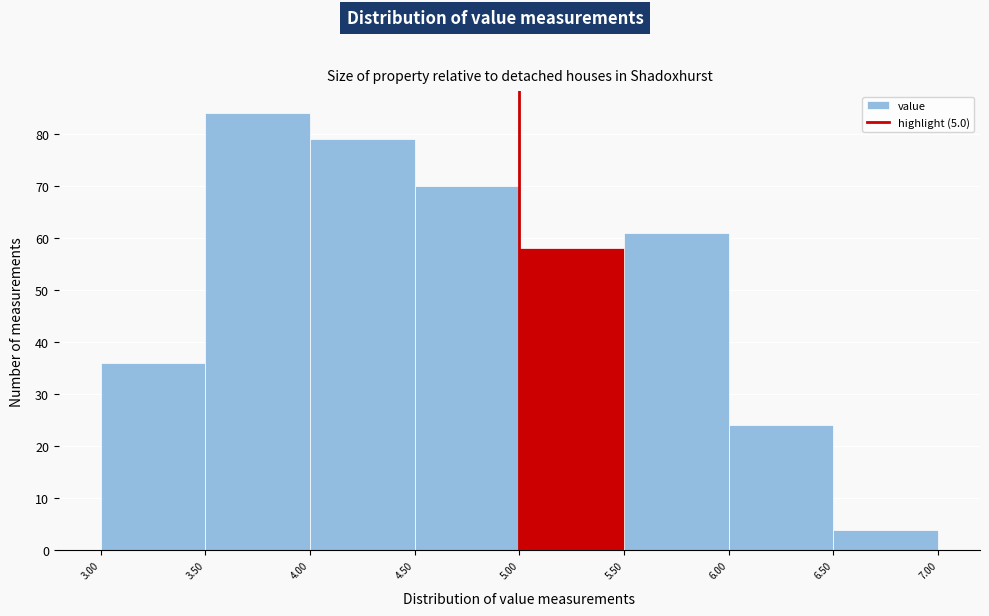

Reading left to right, transcribe this chart: for each bar, give the range it covers on the x-axis and its height. The values are not printed on the chart, so give them approximately, as read against the axis.

3.00 to 3.50: 36
3.50 to 4.00: 84
4.00 to 4.50: 79
4.50 to 5.00: 70
5.00 to 5.50: 58
5.50 to 6.00: 61
6.00 to 6.50: 24
6.50 to 7.00: 4